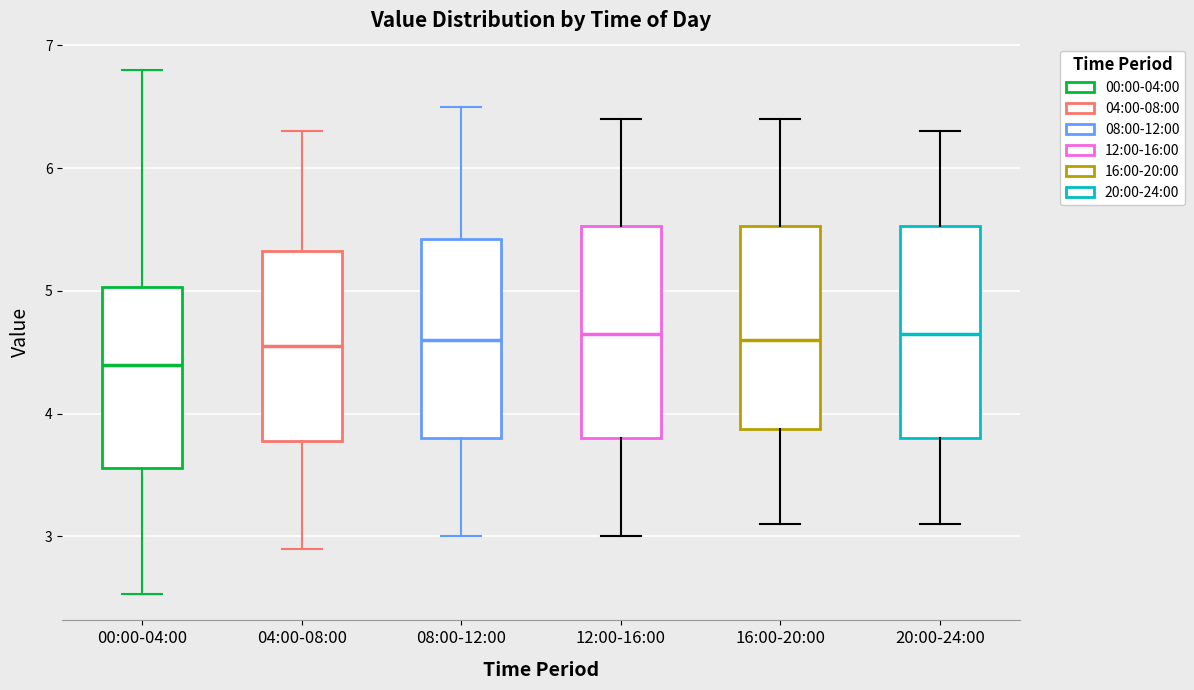

Reading left to right, transcribe this box plot: for each box, give where its median line is, the range the box spans, and where its two whiskers end, as read against the y-axis. The values are not printed on the chart, so give them approximately, as read against the axis.

00:00-04:00: median 4.4, box 3.6 to 5.0, whiskers 2.5 to 6.8
04:00-08:00: median 4.6, box 3.8 to 5.3, whiskers 2.9 to 6.3
08:00-12:00: median 4.6, box 3.8 to 5.4, whiskers 3.0 to 6.5
12:00-16:00: median 4.7, box 3.8 to 5.5, whiskers 3.0 to 6.4
16:00-20:00: median 4.6, box 3.9 to 5.5, whiskers 3.1 to 6.4
20:00-24:00: median 4.7, box 3.8 to 5.5, whiskers 3.1 to 6.3